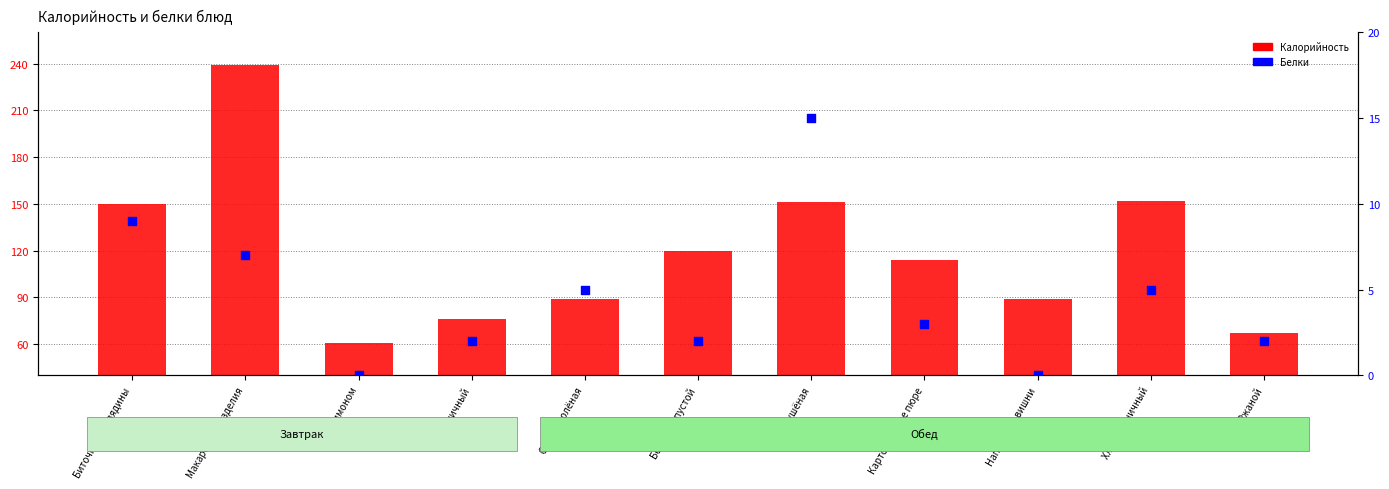

At which category is the sum across all series the highest?

Макаронные изделия